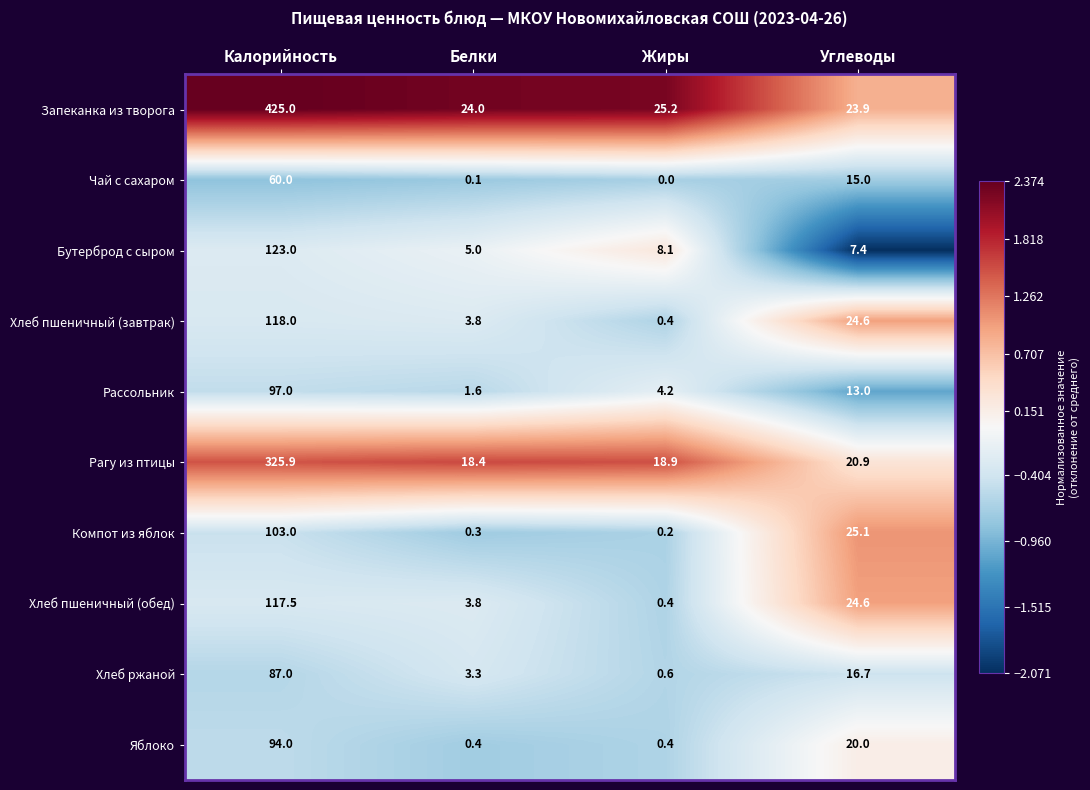

Which series has the largest total across all categories?

Запеканка из творога